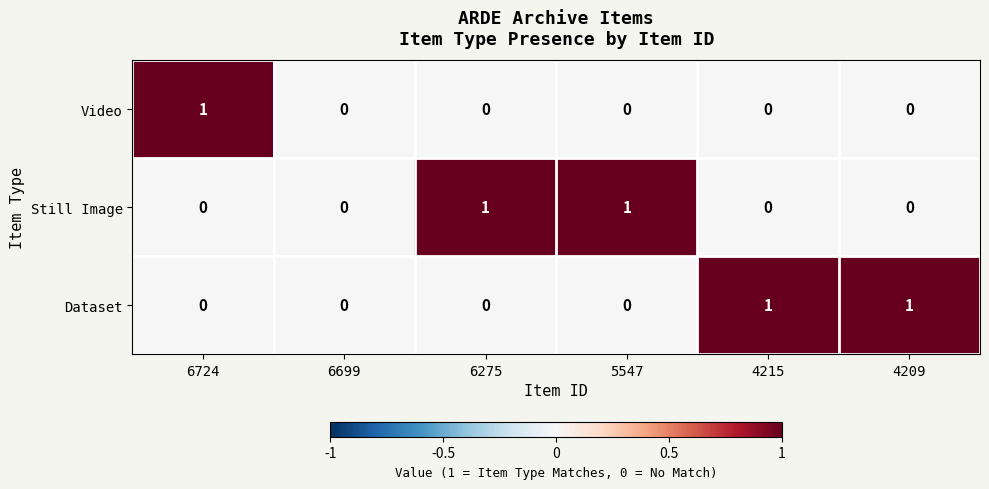

Is it true that Dataset equals 0 at 4215?

False